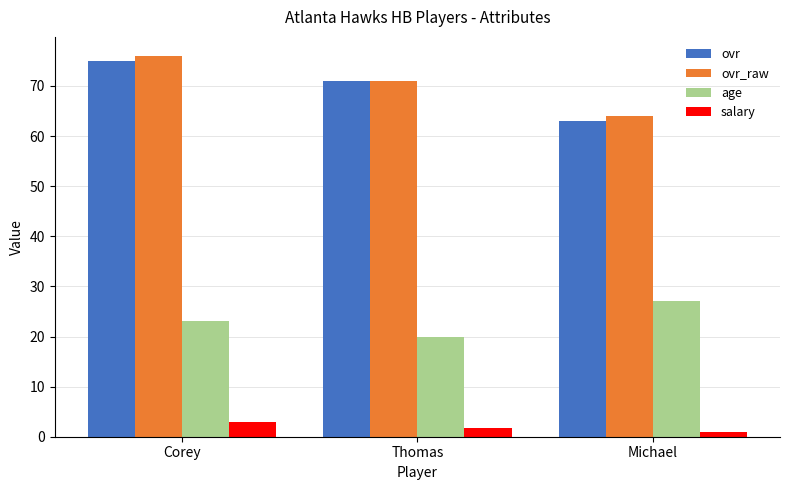

Where does the ovr series first go above 71?

Corey